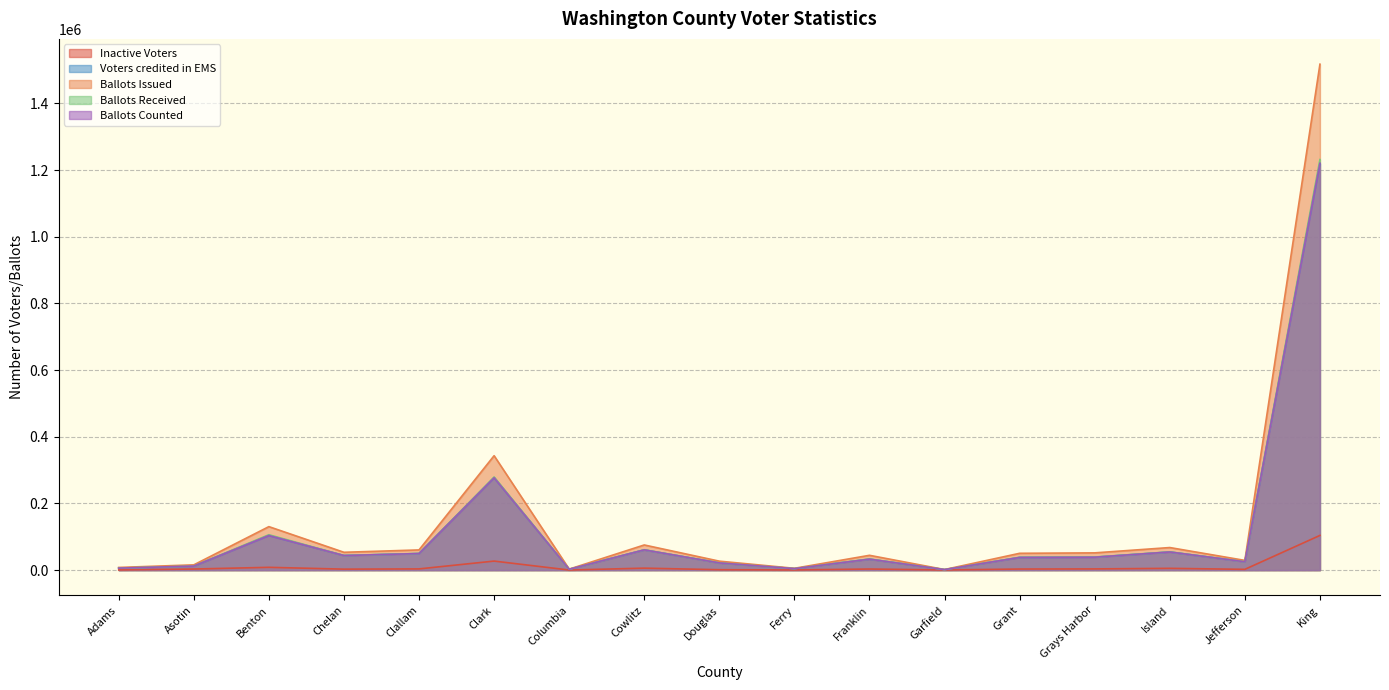

How many data points in Ballots Counted are less than 37943?

8